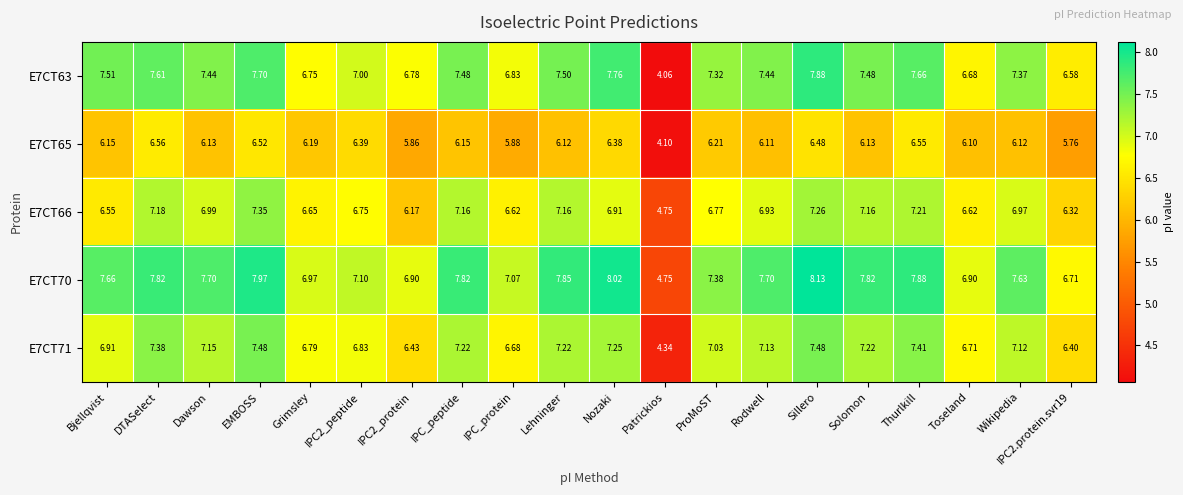

Which category has the highest value in the E7CT65 series?

DTASelect